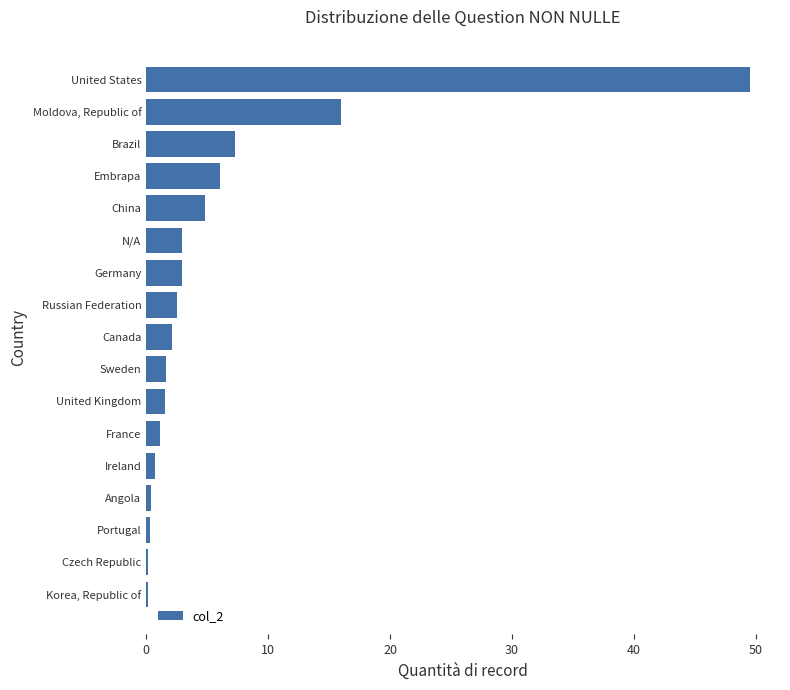

At which category does the chart reach its peak across all series?

United States